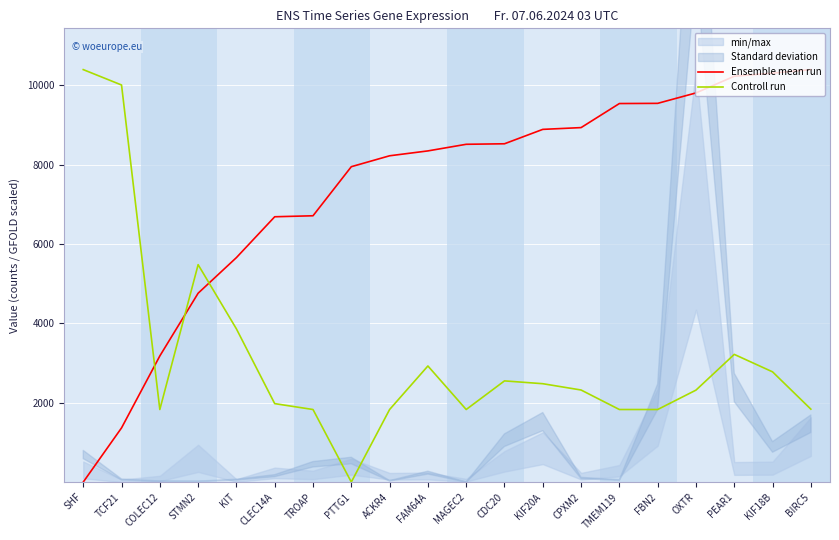

What is the difference between the Controll run values at KIT and OXTR?

1542.1